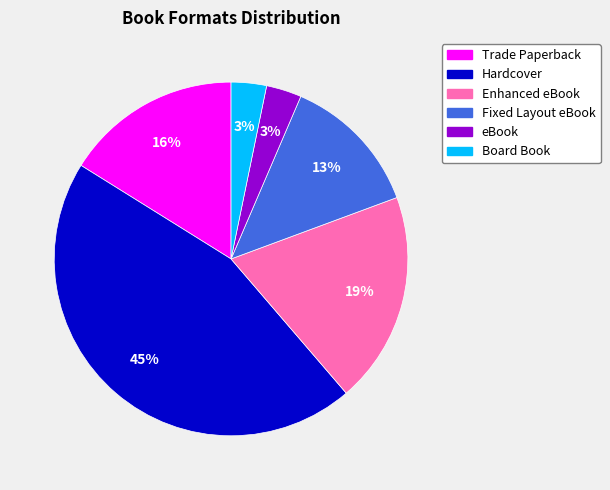

How many slices are in this pie chart?

6